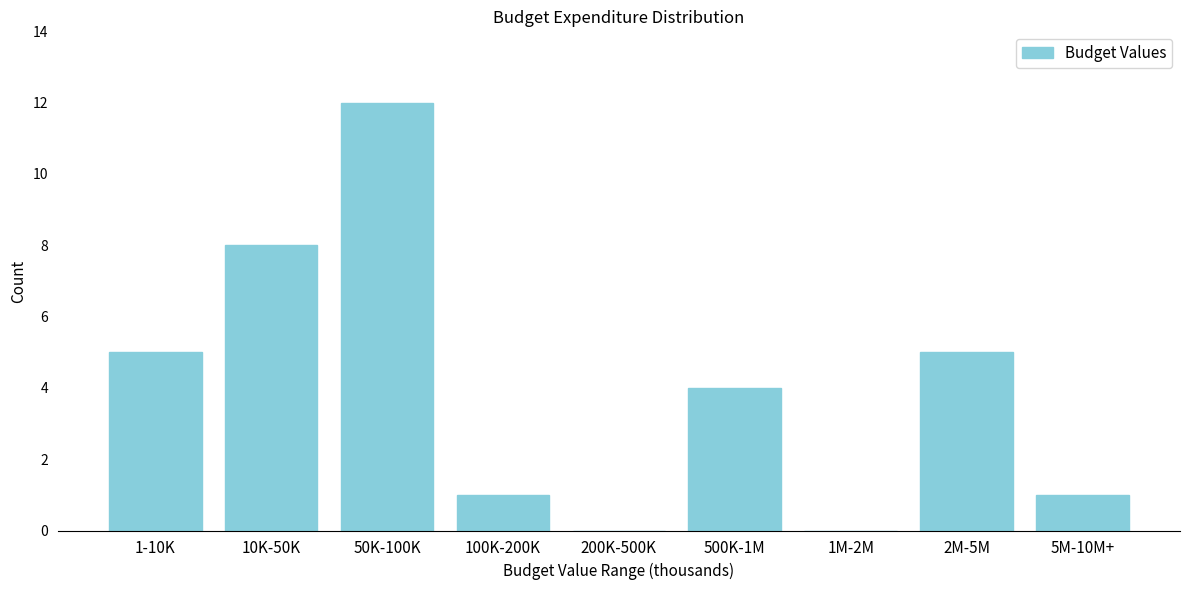

Reading right to left, what are all the values shown in this chart?

5M-10M+=1	2M-5M=5	1M-2M=0	500K-1M=4	200K-500K=0	100K-200K=1	50K-100K=12	10K-50K=8	1-10K=5